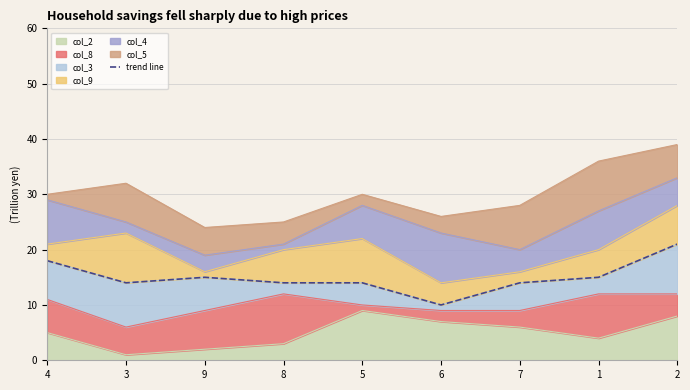

The value at 7 is 20. True or false?

False